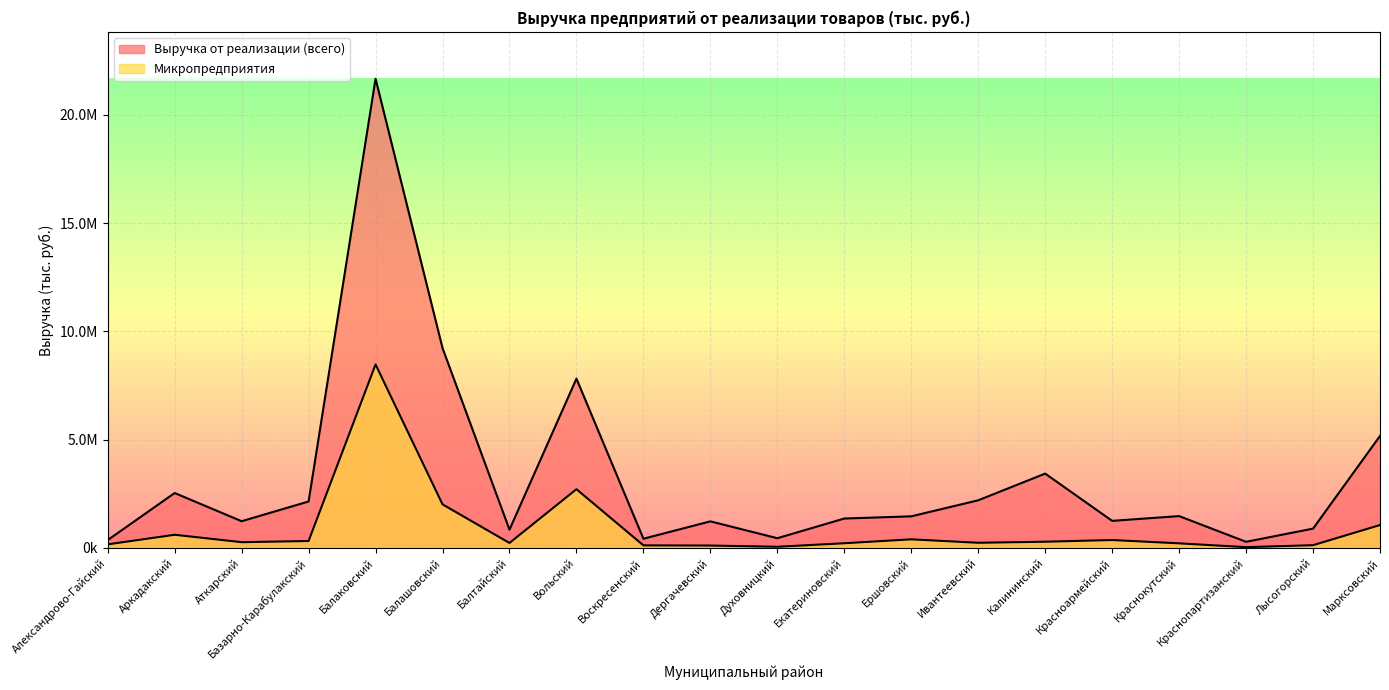

What position from the left is Аткарский?

3